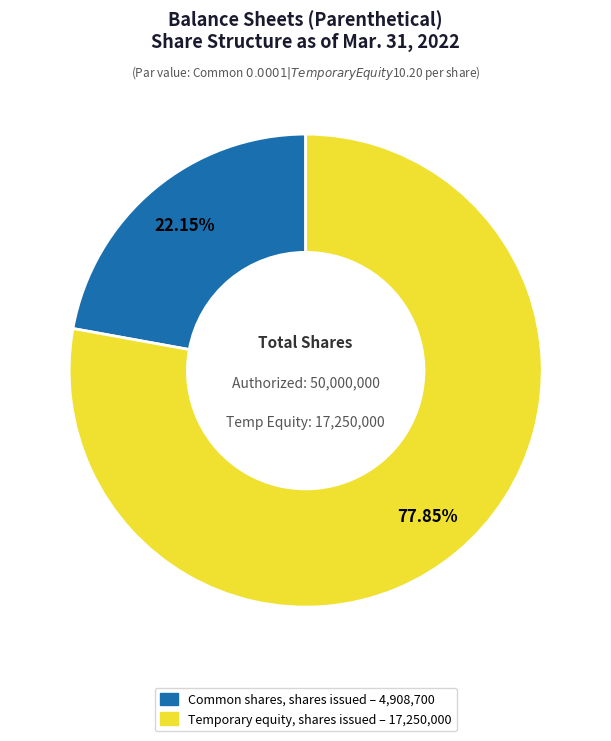

Which category has the biggest portion of the pie?

Temporary equity, shares issued